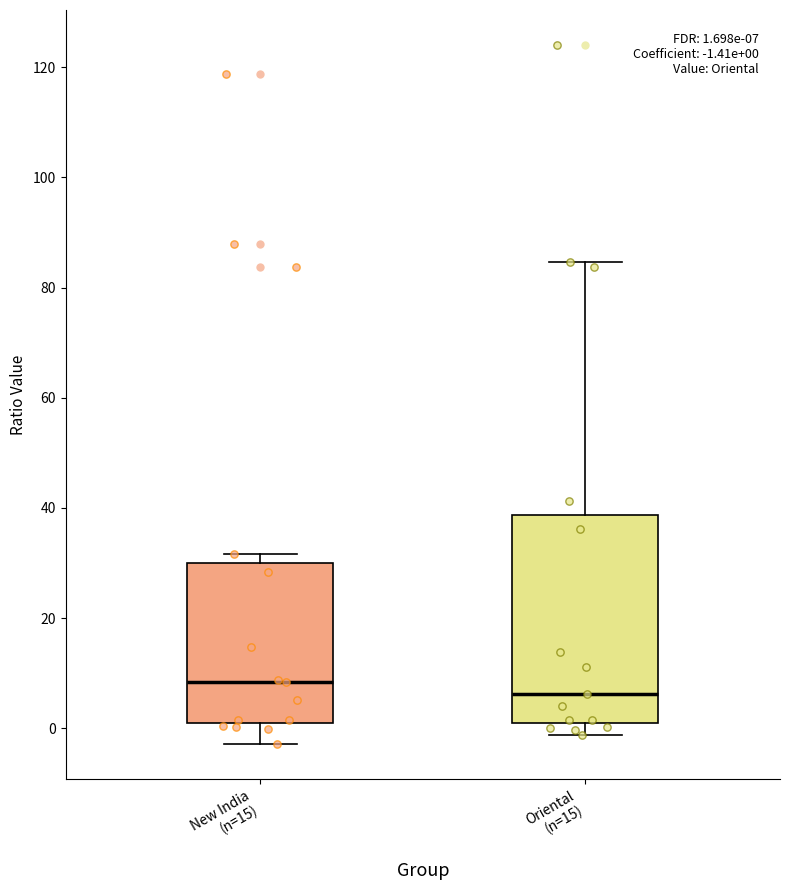

Which box's median line is the lowest?

Oriental (n=15)